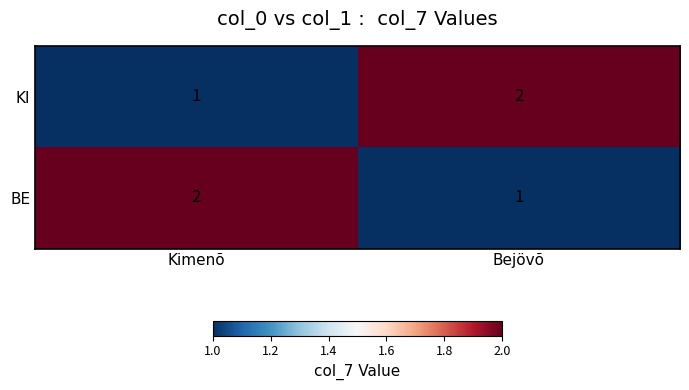

What is the sum of all BE values?

3